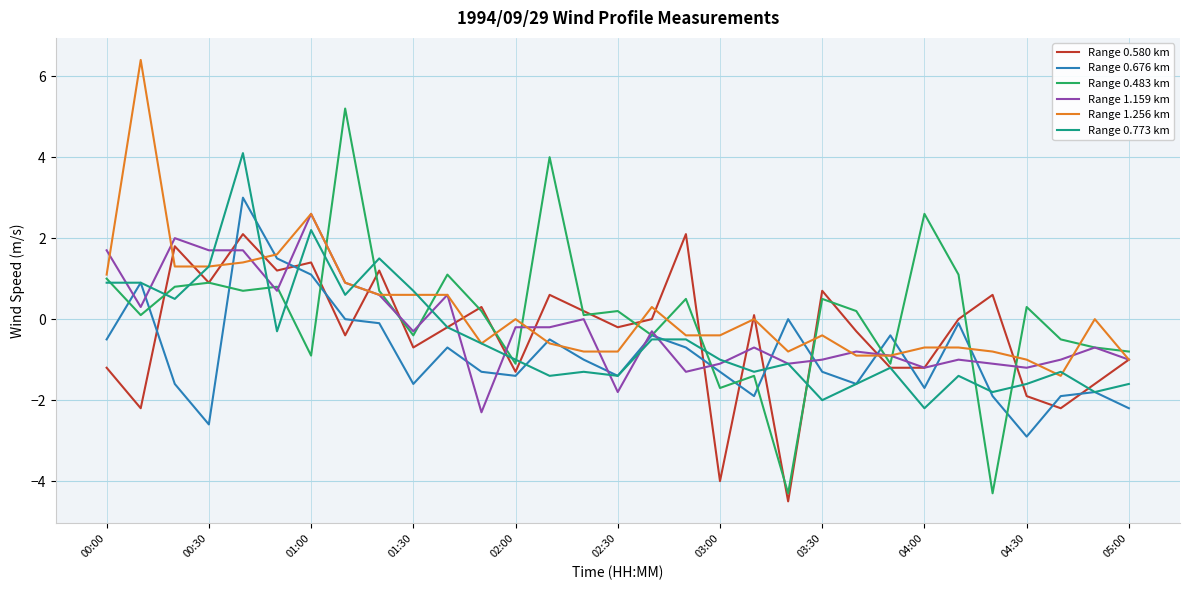

What is the difference between the maximum and minimum values in the Range 0.773 km series?

6.3